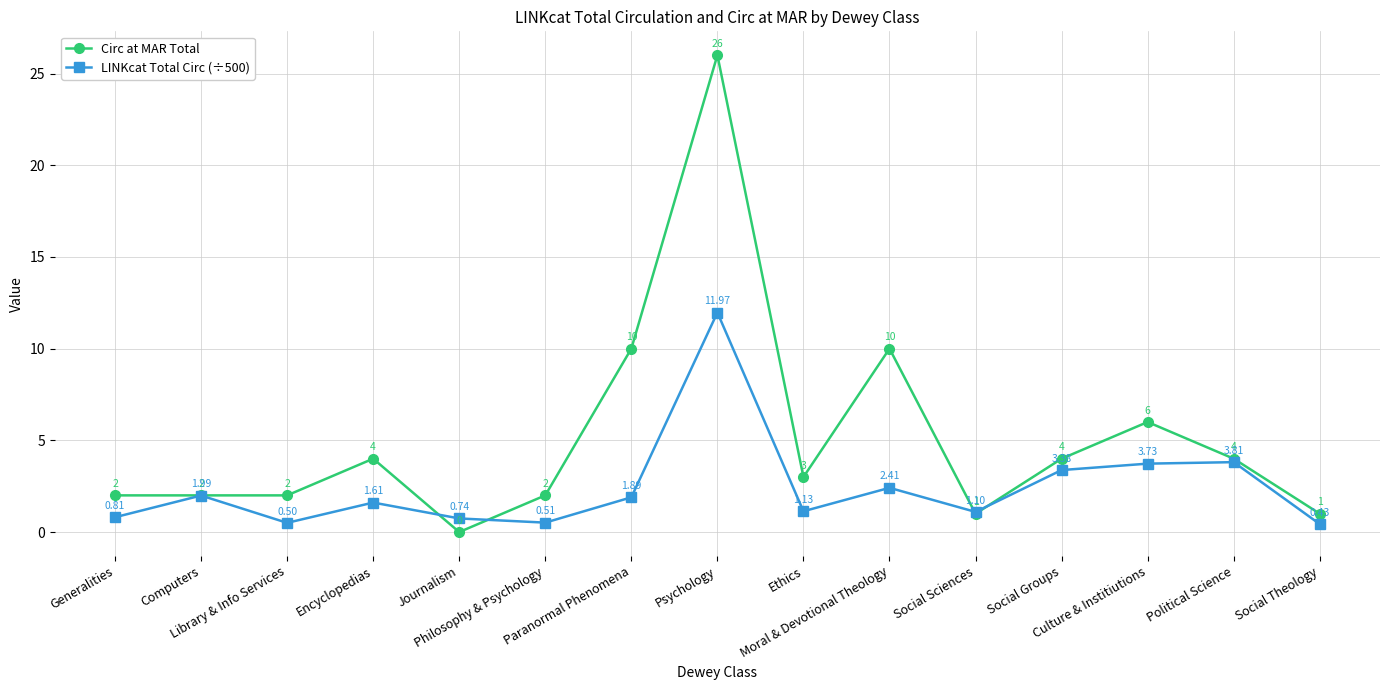

Does the chart display data point markers on the line(s)?

Yes